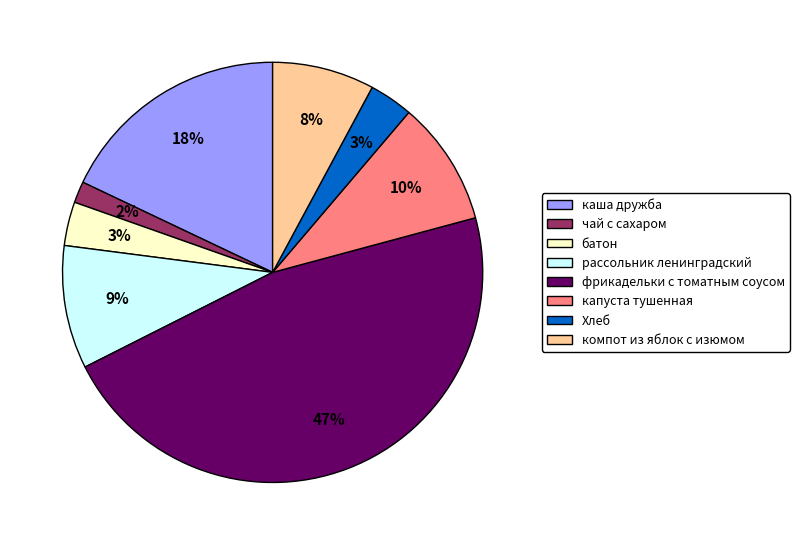

To the nearest percent, what portion does рассольник ленинградский represent?

9%